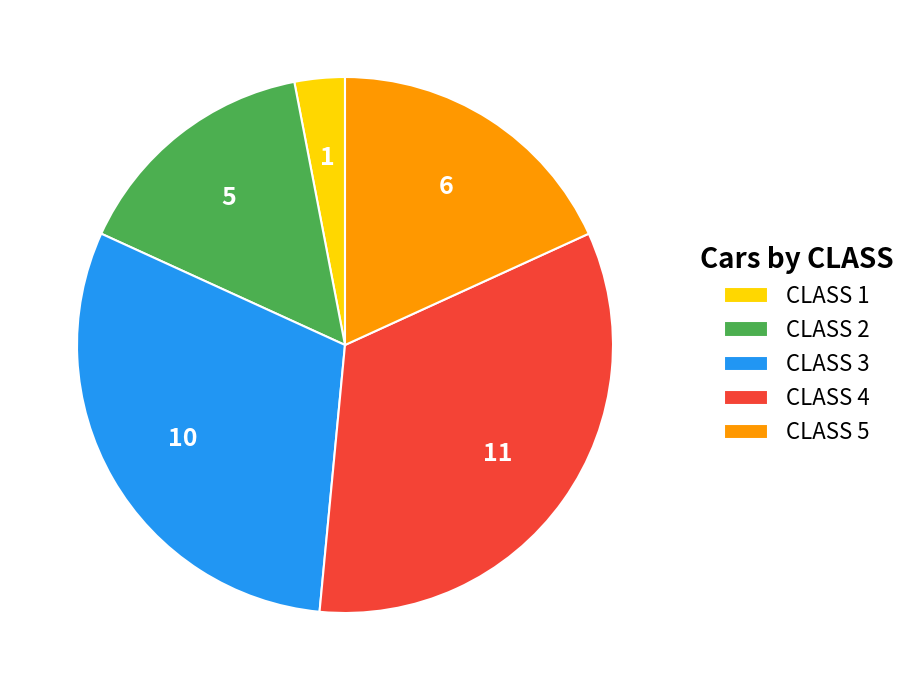

Do CLASS 5 and CLASS 1 together represent more than half of the pie?

No